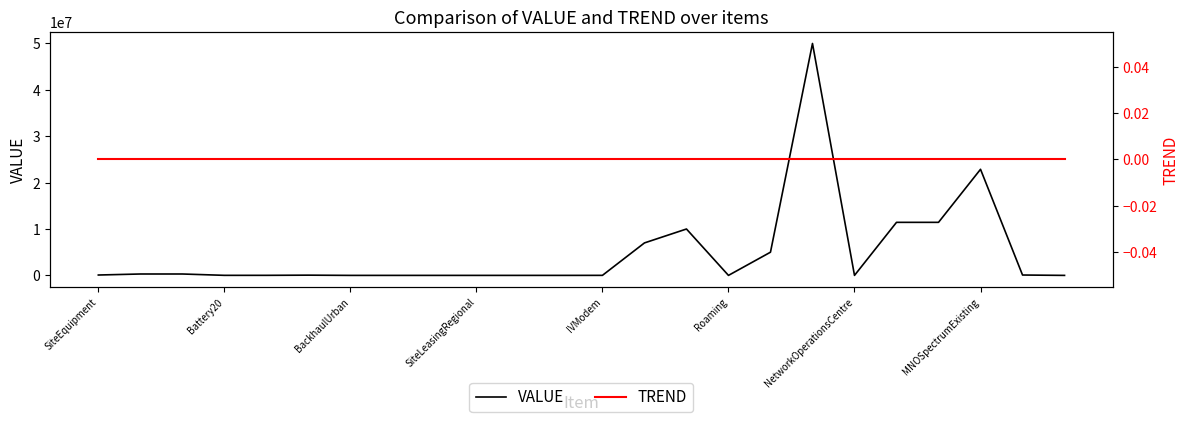

List the series in order of their peak value, highest first.

VALUE, TREND